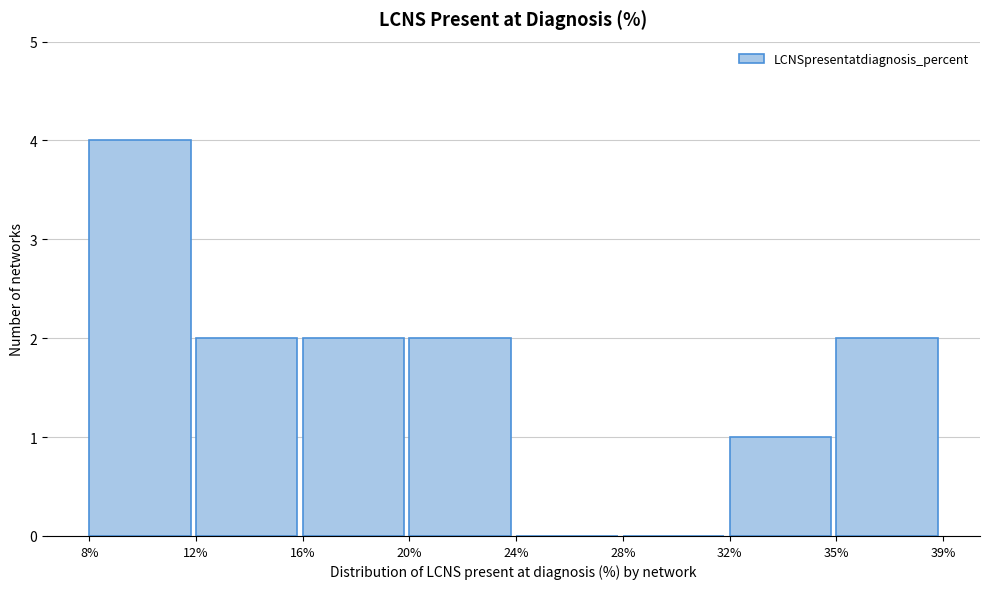

Reading left to right, list all the values displayed in this chart.

8%=4	12%=2	16%=2	20%=2	24%=0	28%=0	32%=1	35%=2